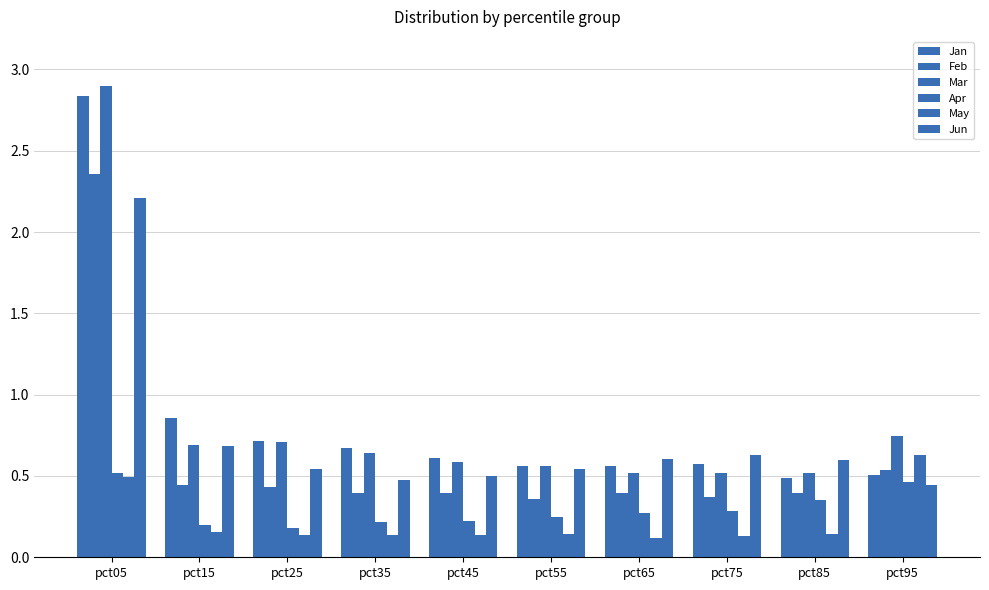

What is the value of the Apr bar at the 4th from the left?

0.2